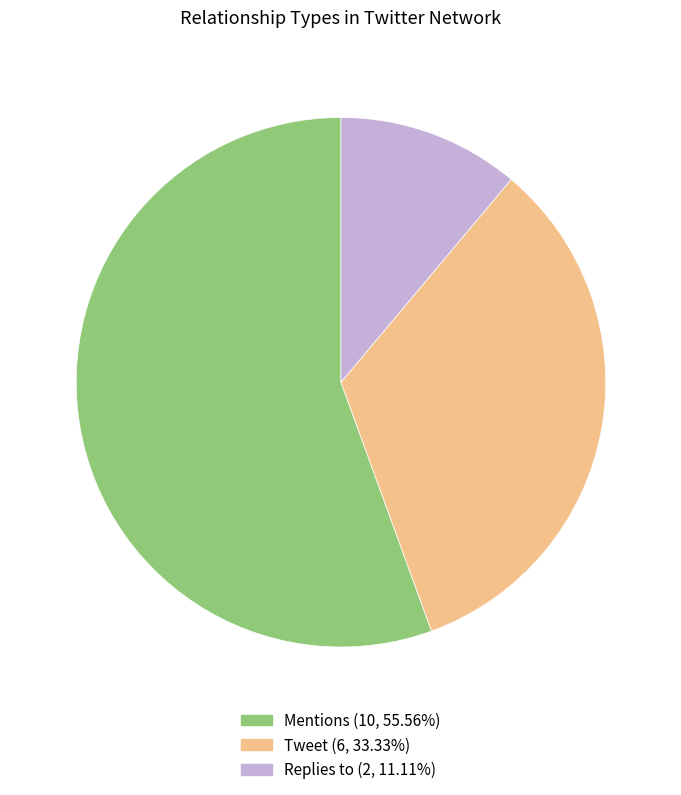

The Replies to slice represents 11% of the pie. True or false?

True